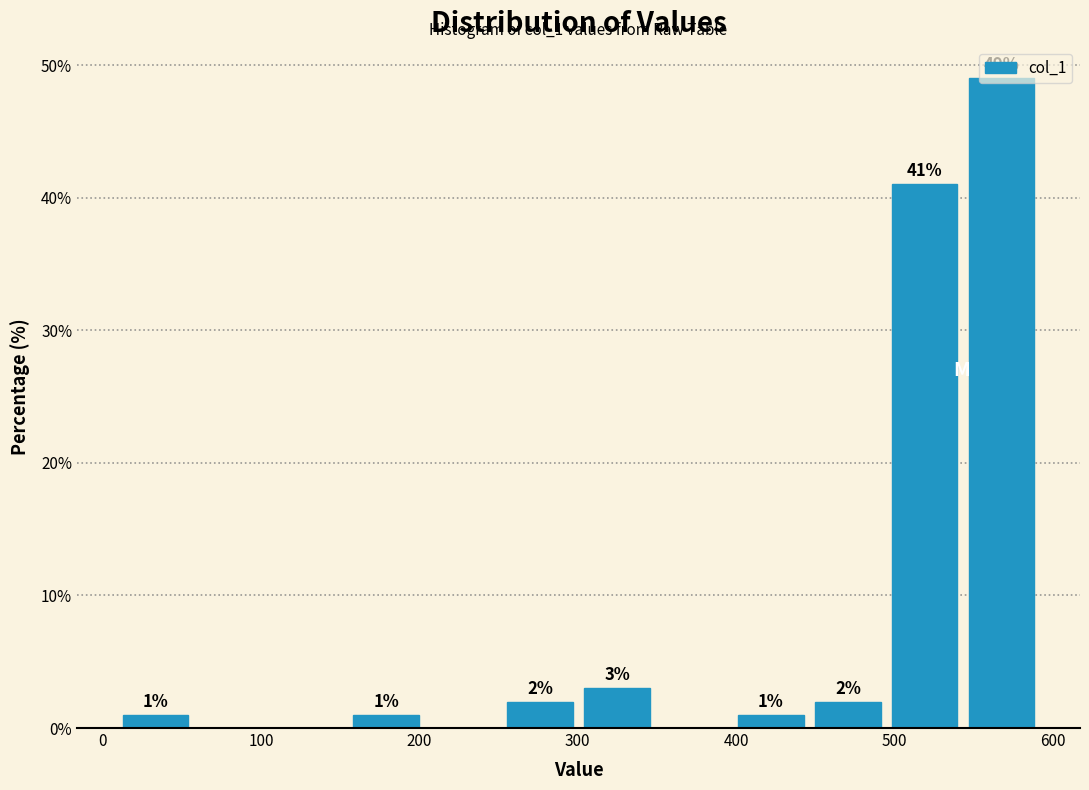

Over which range of the x-axis is the bar tallest?

540 to 590